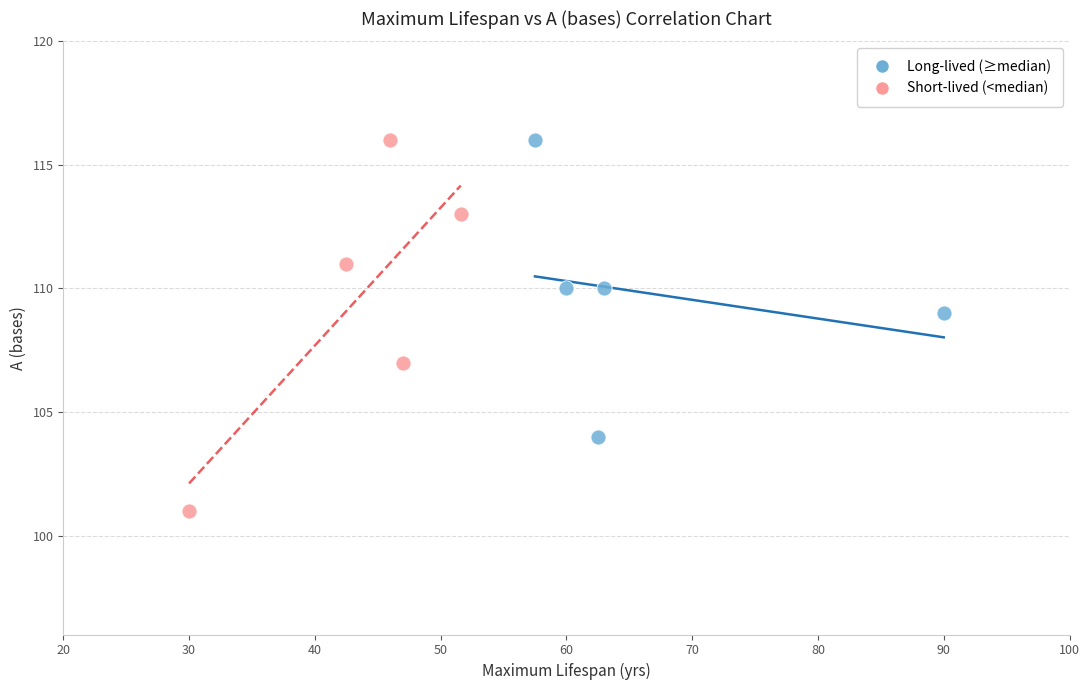

Which series contains the lowest Y value?

Short-lived (<median)